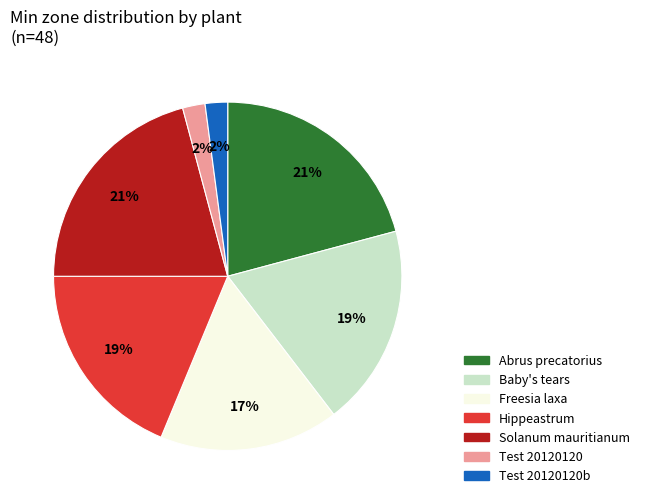

Is there any slice that represents more than half of the pie?

No